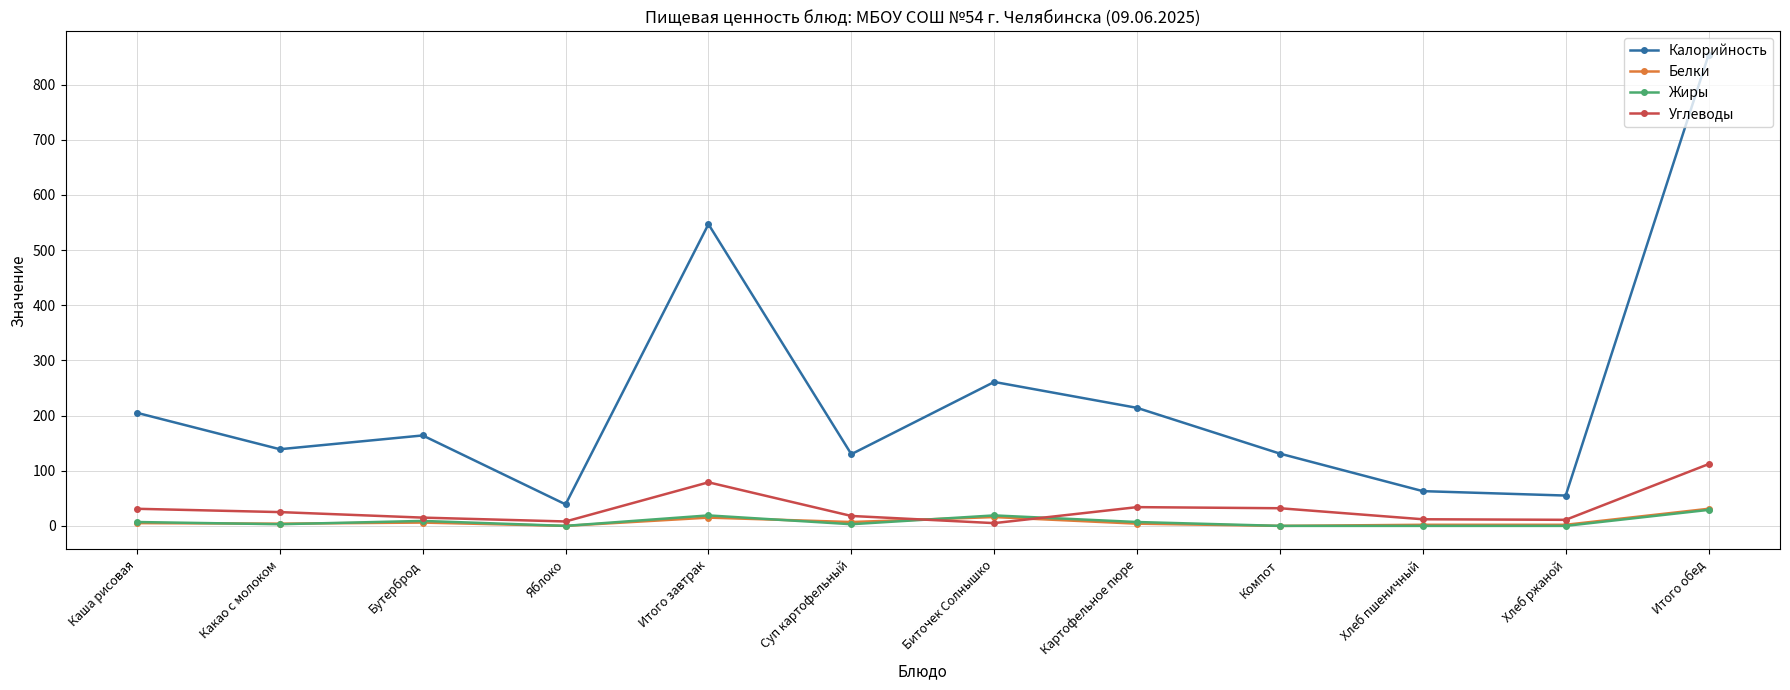

The Калорийность series shows 315 at Картофельное пюре. True or false?

False